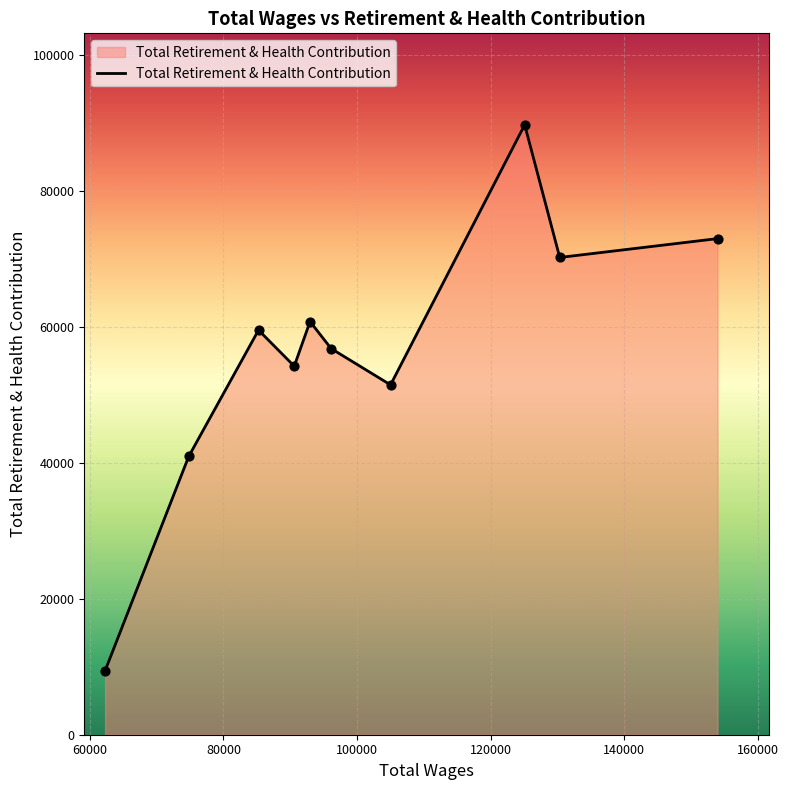

What is the maximum value shown in the chart?

89675